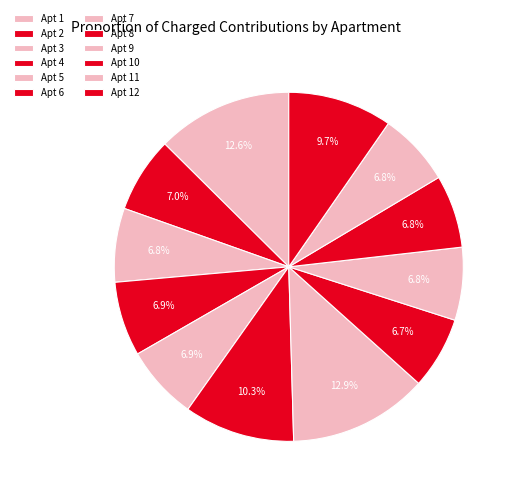

Count the number of slices in the pie.

12